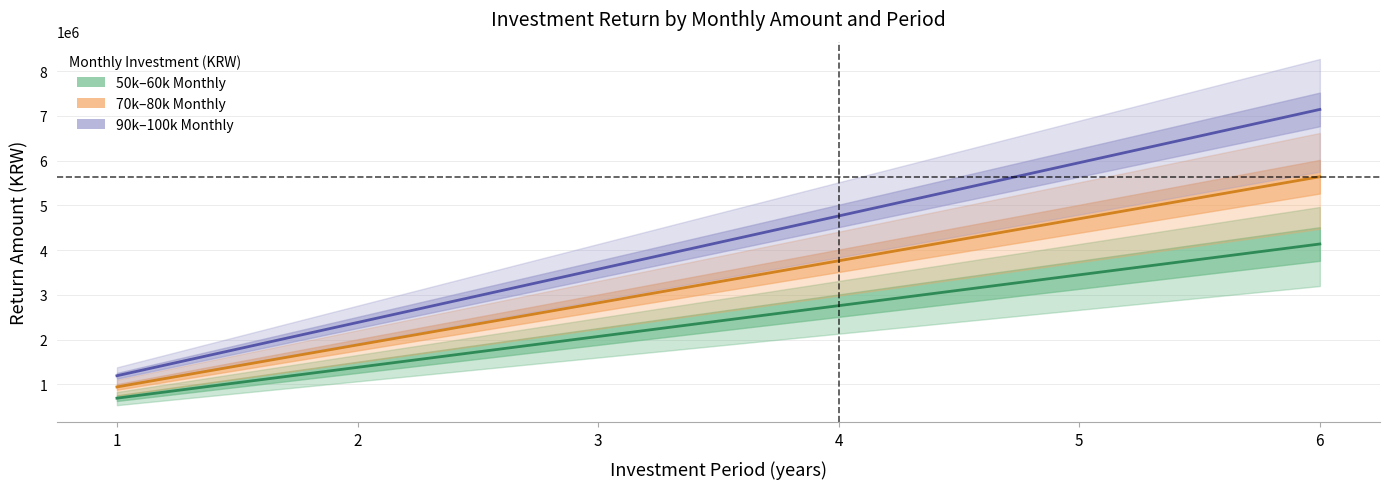

At which label does 50k–60k Monthly reach its peak?

6